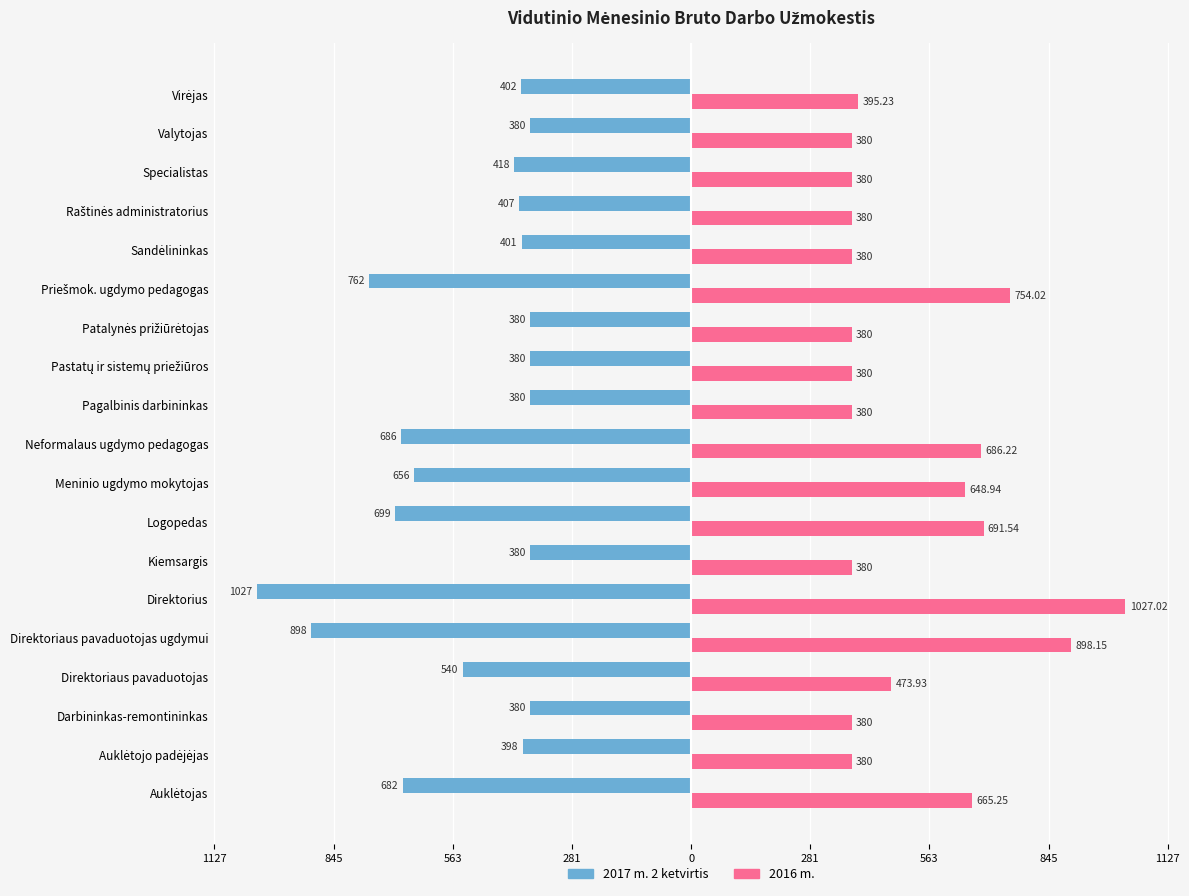

What are all the series names shown in the legend?

2017 m. 2 ketvirtis, 2016 m.